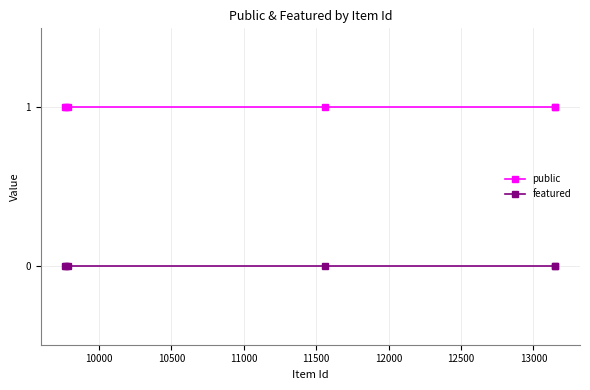

Which series has the largest total across all categories?

public